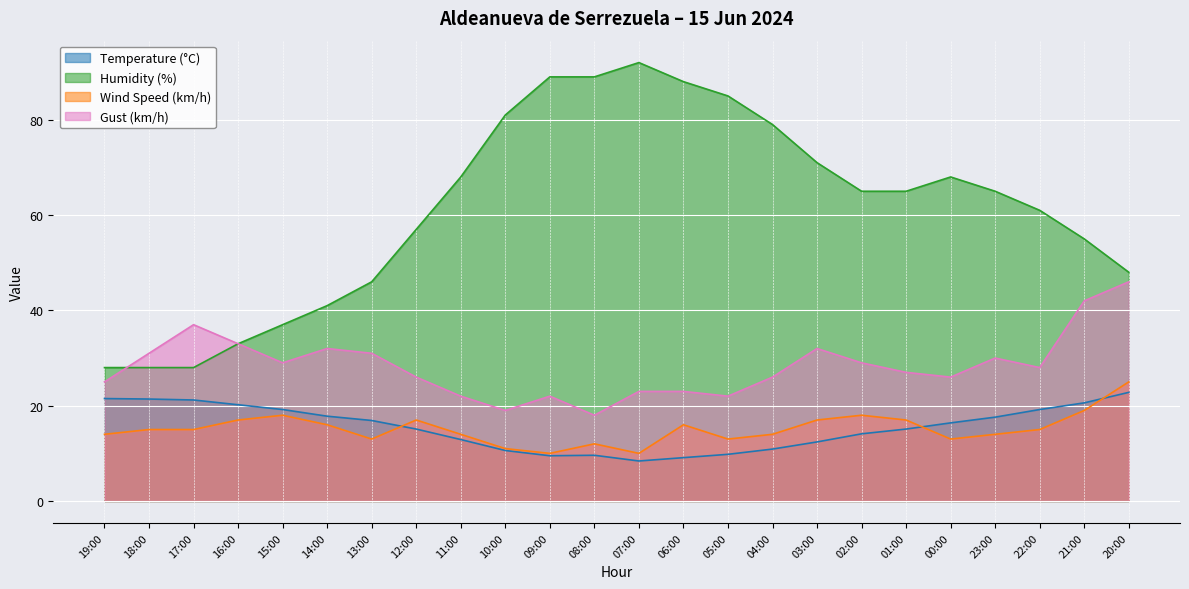

What is the greatest value displayed?

92.0